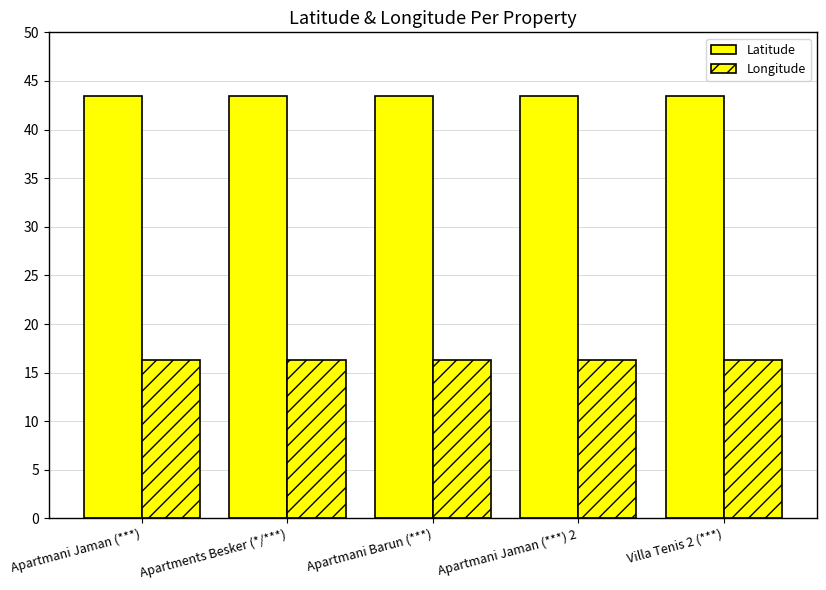

Read the Latitude value at Apartments Besker (*/***).

43.5